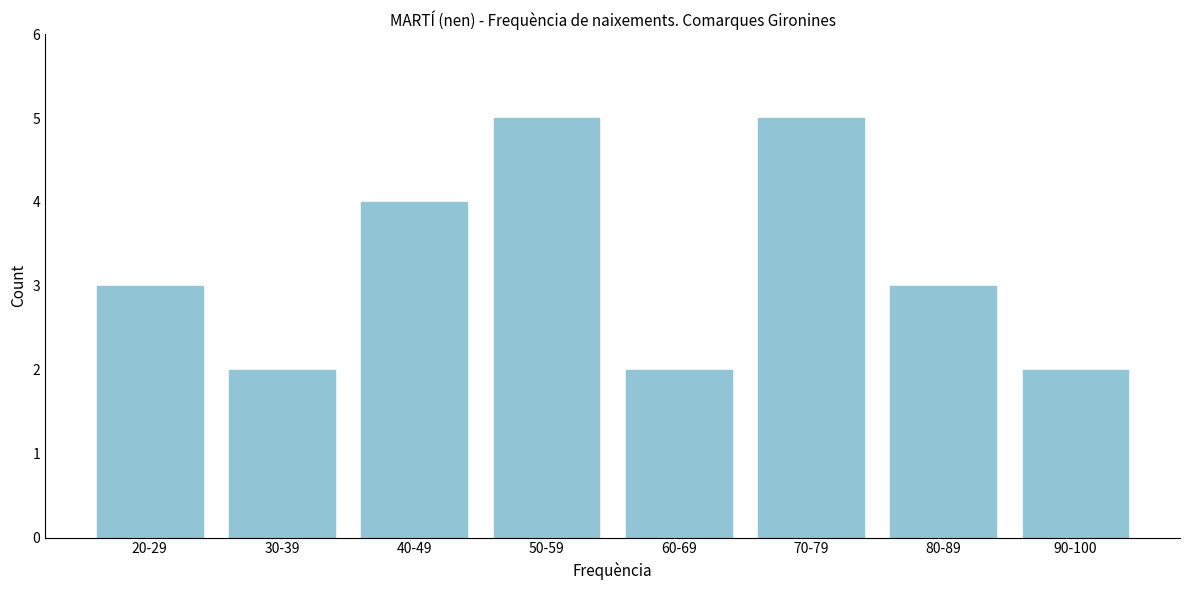

Reading left to right, list all the values displayed in this chart.

20-29=3	30-39=2	40-49=4	50-59=5	60-69=2	70-79=5	80-89=3	90-100=2